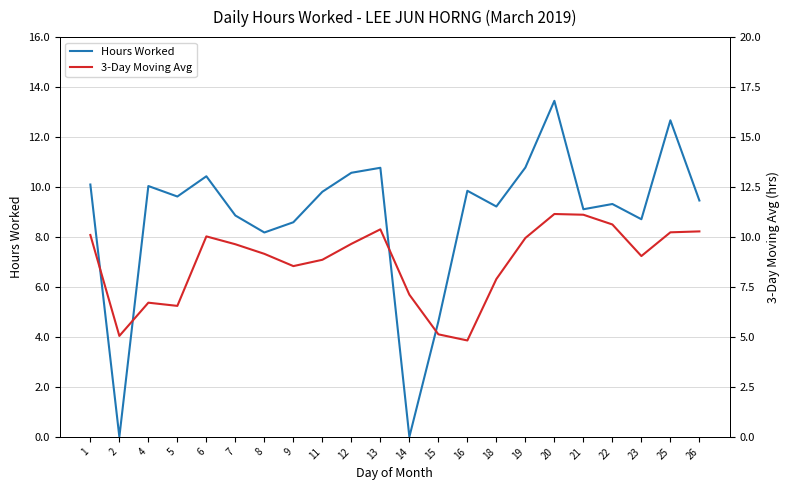

What is the value of the Hours Worked point at the 17th from the left?

13.4